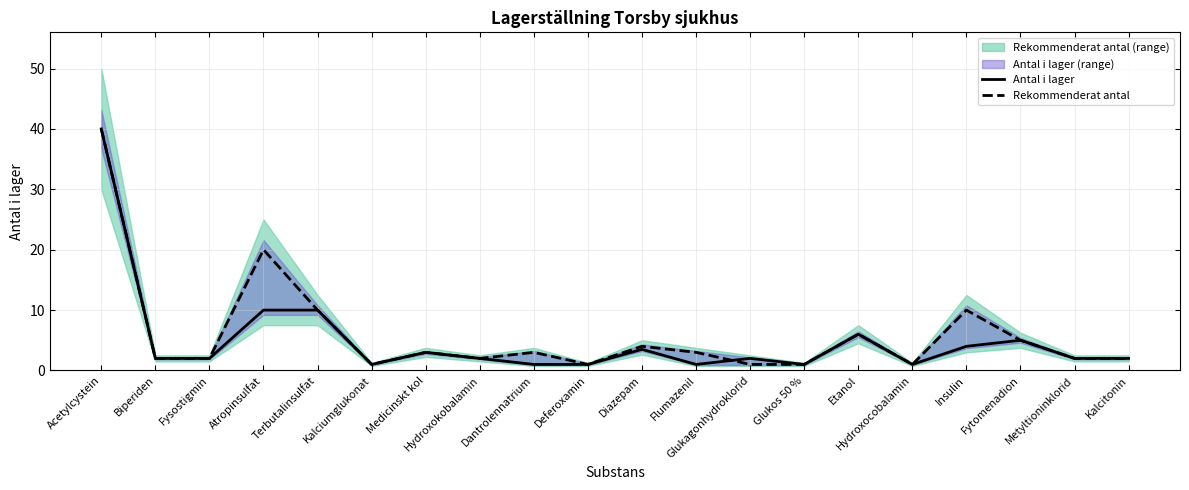

After their last crossing, which series has the higher values: Rekommenderat antal or Antal i lager?

Antal i lager